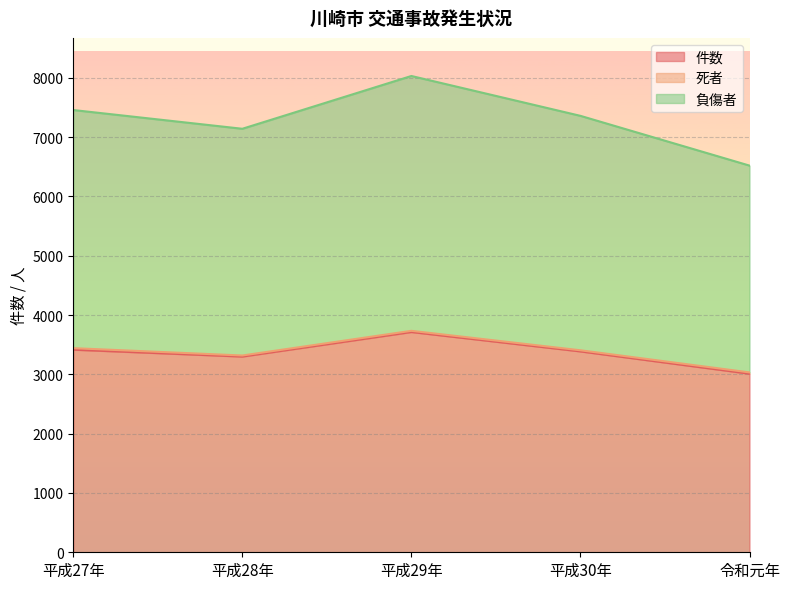

Reading left to right, what are all the values shown in this chart?

件数: 3416	3300	3714	3387	3011
負傷者: 7457	7141	8031	7359	6520